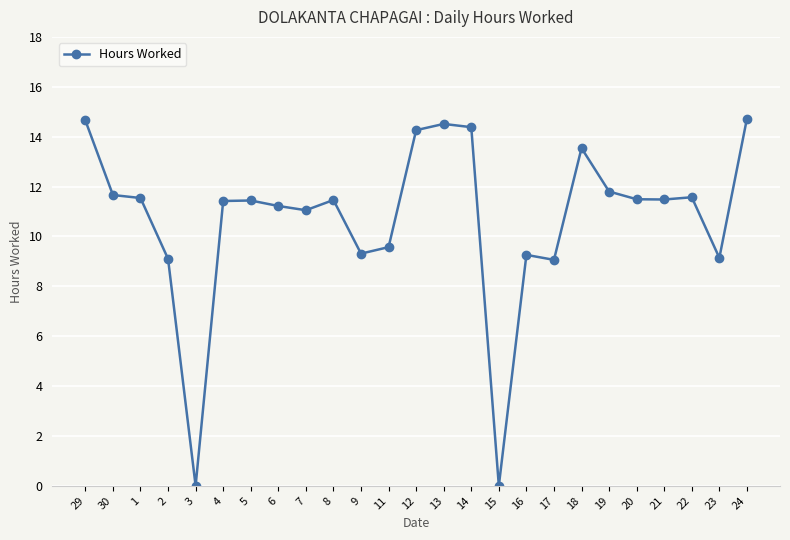

The value at 7 is 11.1. True or false?

True